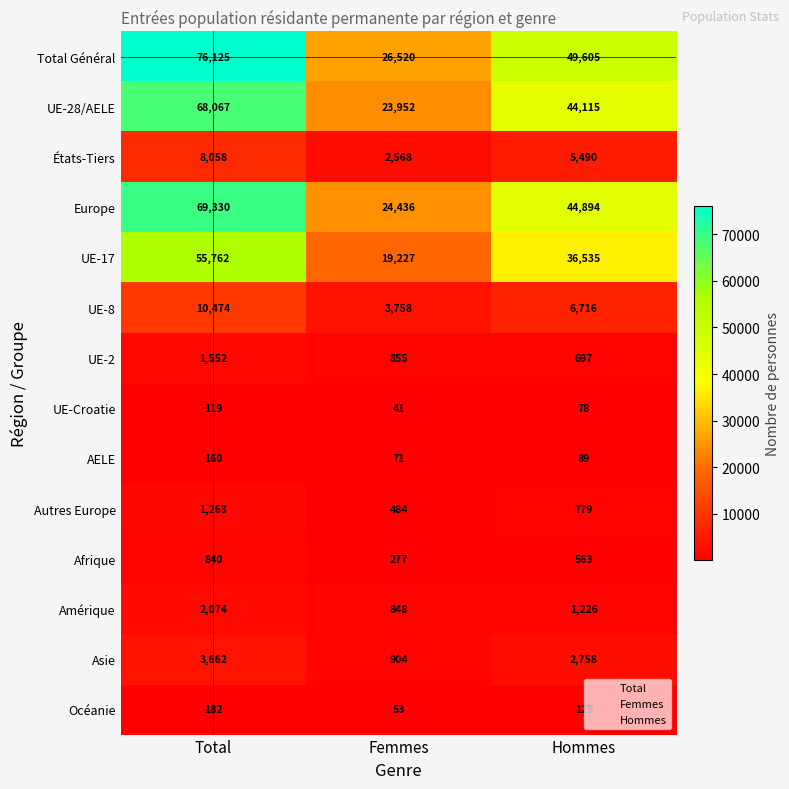

What is the difference between the second highest and minimum values in the UE-2 series?

158